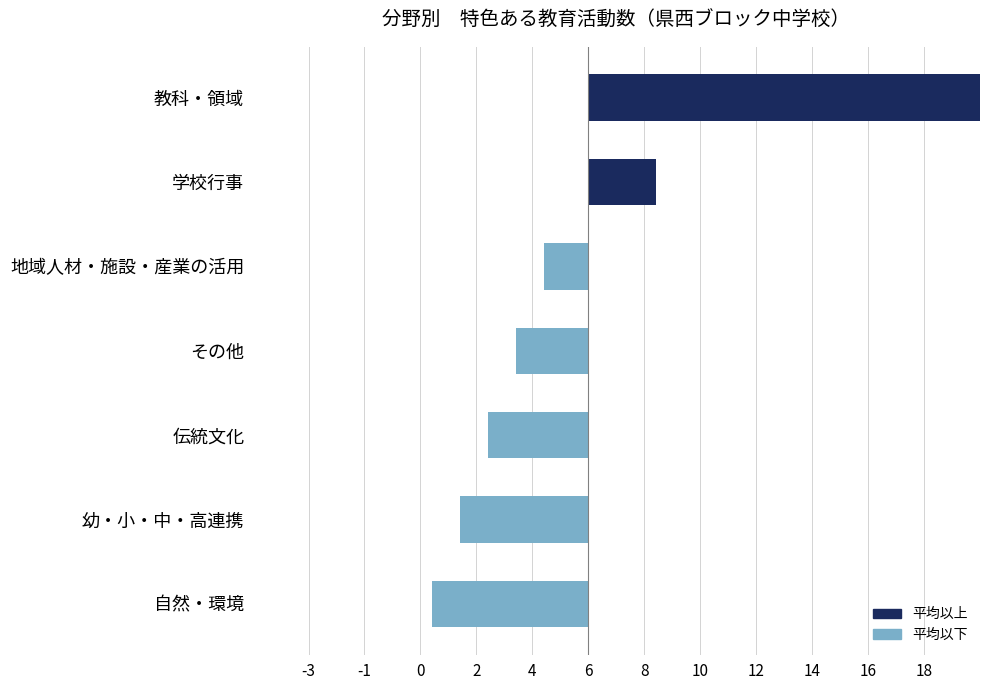

What is the greatest value displayed?

15.4